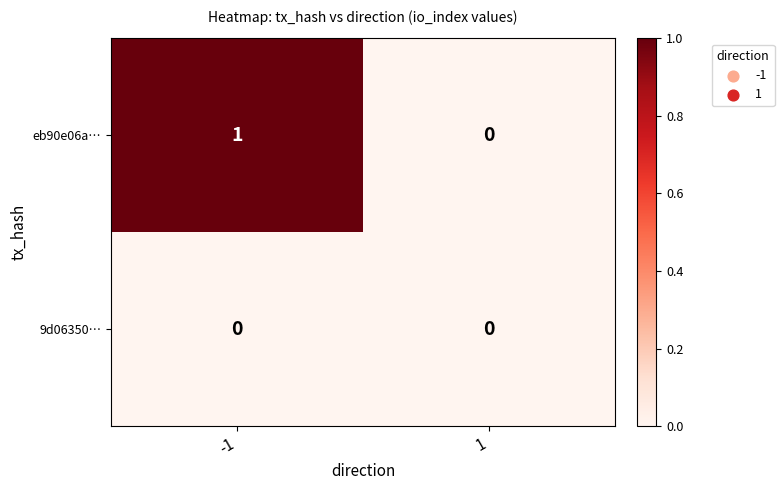

Reading left to right, list all the values displayed in this chart.

eb90e06a…: 1	0
9d06350…: 0	0